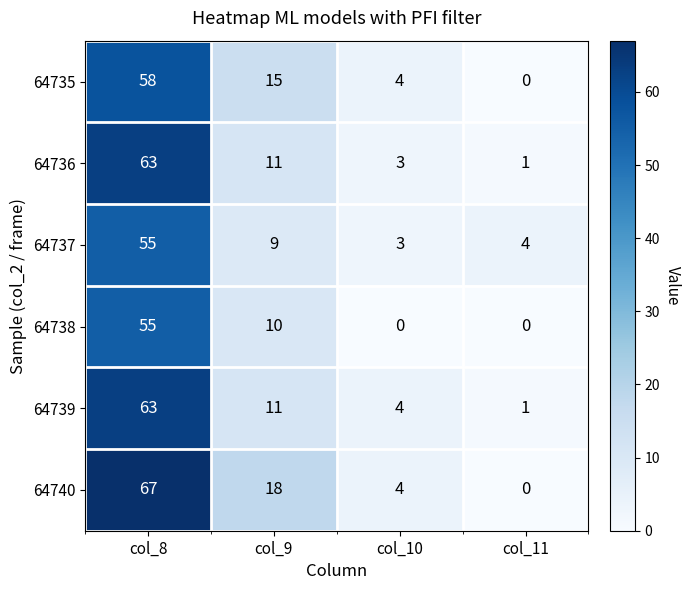

What is the difference between the highest and lowest values at col_8?

12